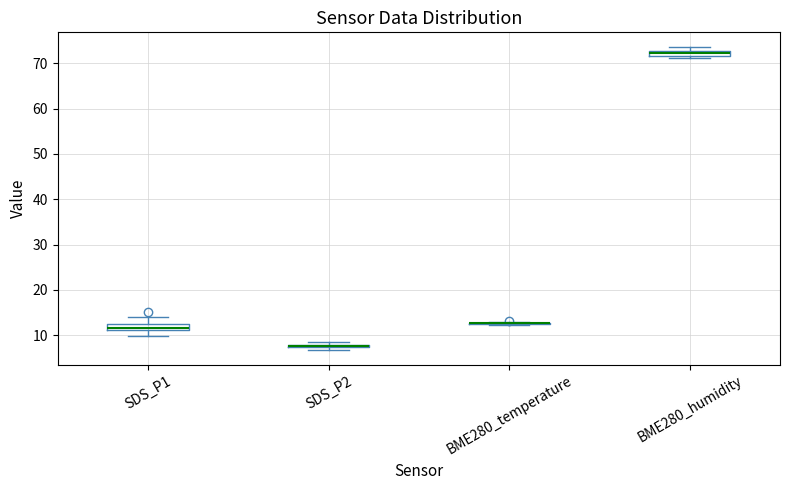

Where is the upper edge of the box for BME280_humidity on the y-axis? The values are not printed on the chart, so give them approximately, as read against the axis.

73